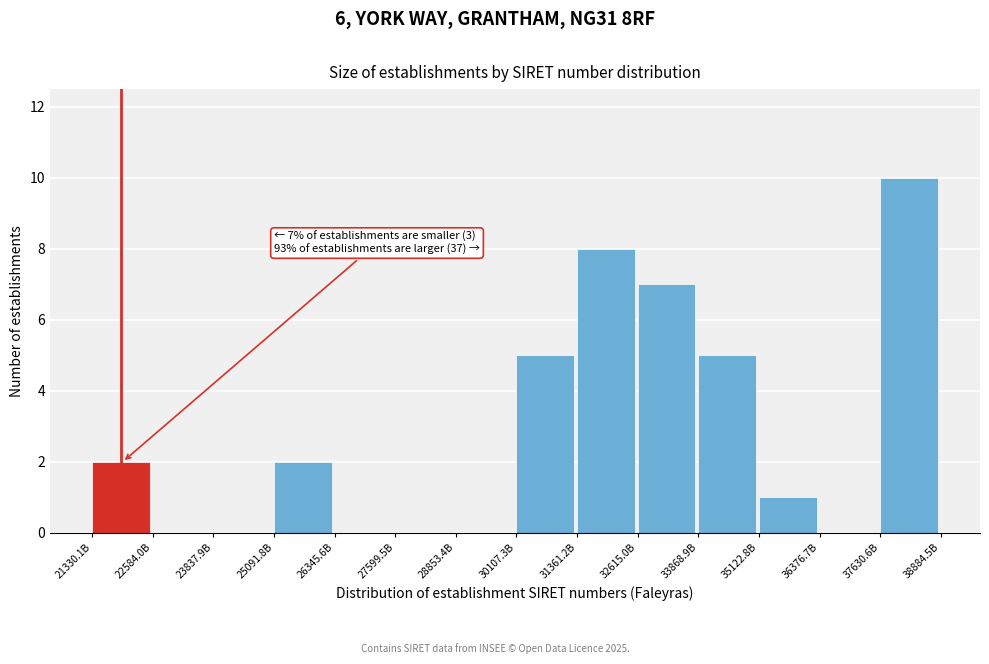

Reading left to right, transcribe all the data shown in this chart.

21330.1B=2	22584.0B=0	23837.9B=0	25091.8B=2	26345.6B=0	27599.5B=0	28853.4B=0	30107.3B=5	31361.2B=8	32615.0B=7	33868.9B=5	35122.8B=1	36376.7B=0	37630.6B=10